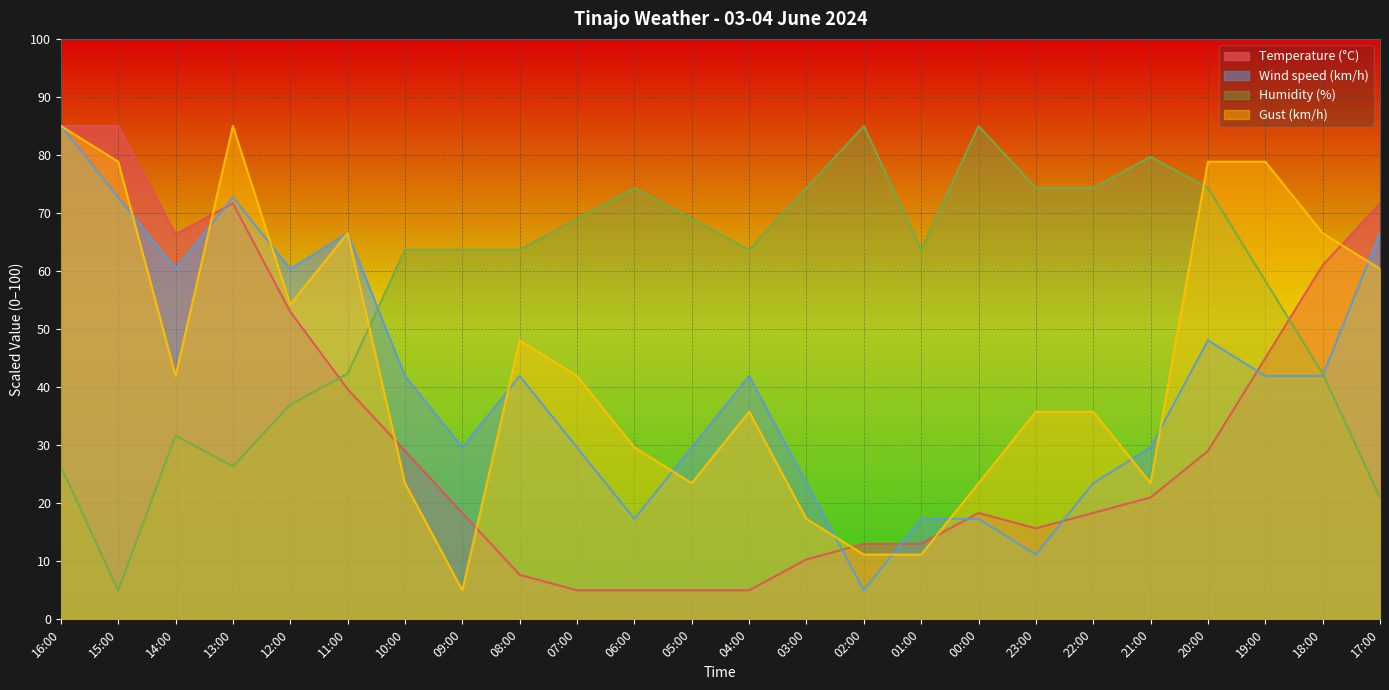

Where do Gust (km/h) and Humidity (%) first cross each other?

11:00 and 10:00